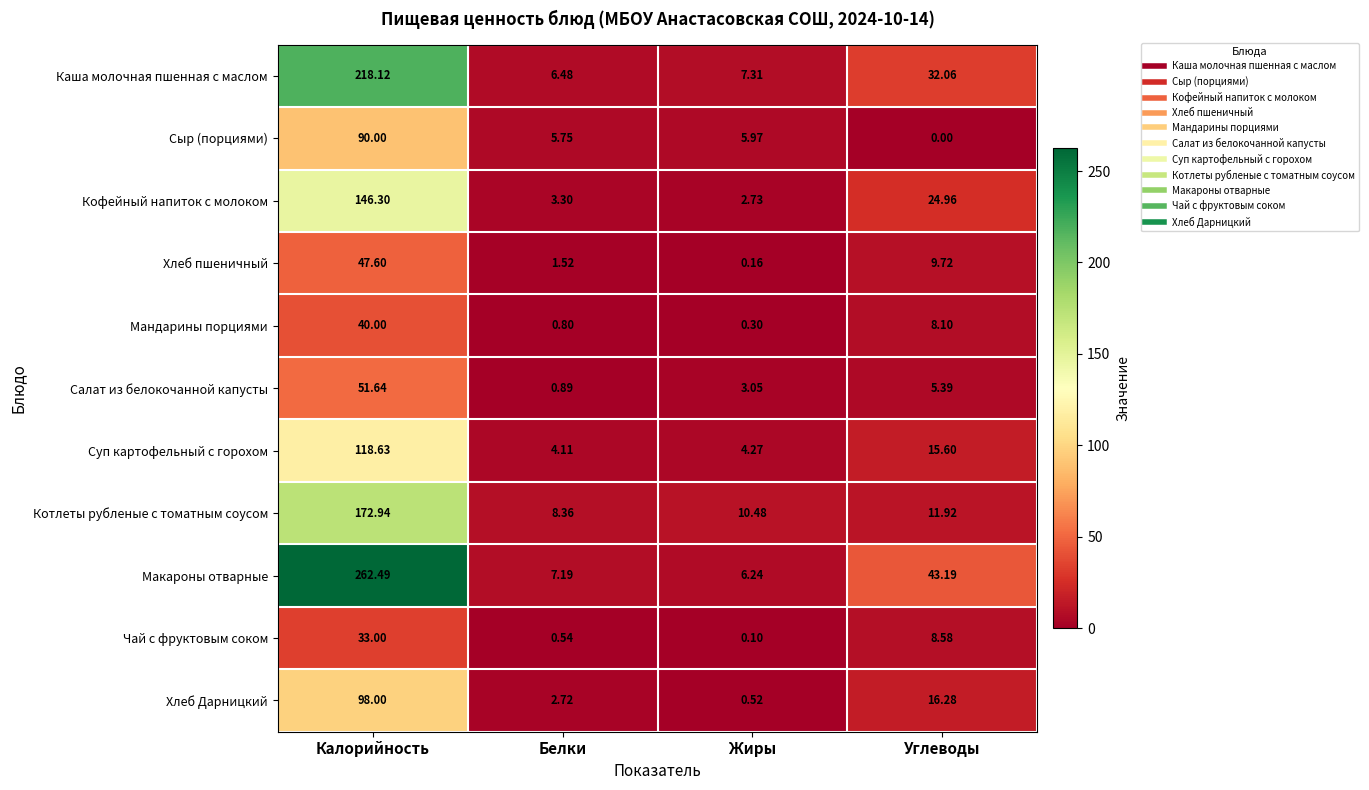

At which category is the sum across all series the highest?

Калорийность